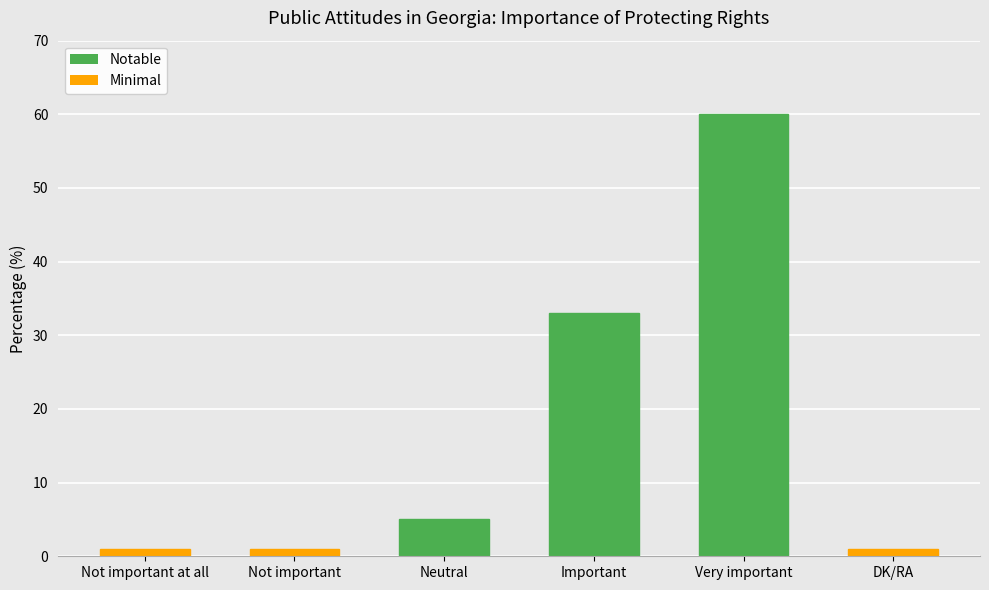

What is the label of the 6th bar from the left?

DK/RA